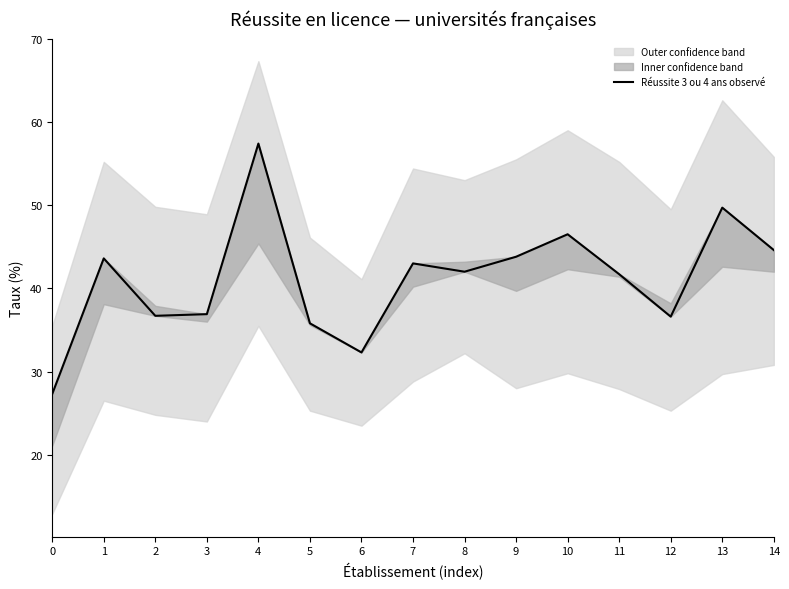

What is the change in value from 5 to 13?

+13.9